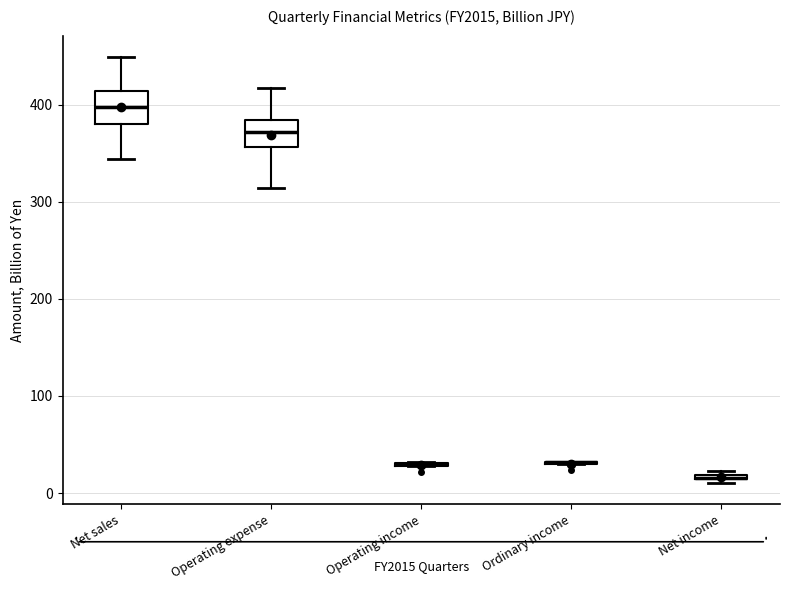

Where does the upper whisker of the box for Net sales end on the y-axis? The values are not printed on the chart, so give them approximately, as read against the axis.

450